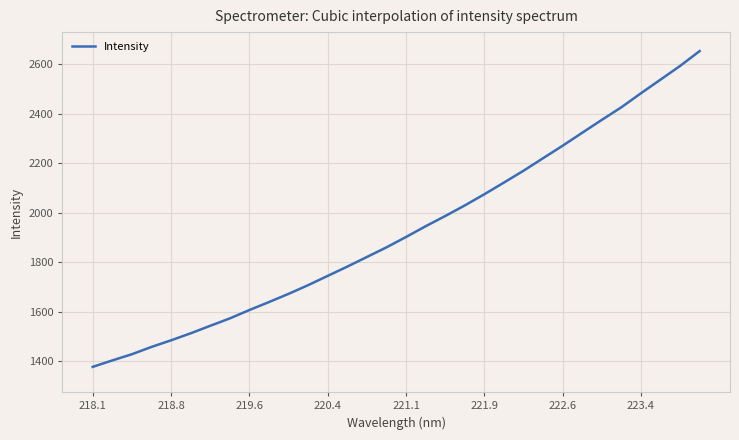

What is the maximum value shown in the chart?

2653.4